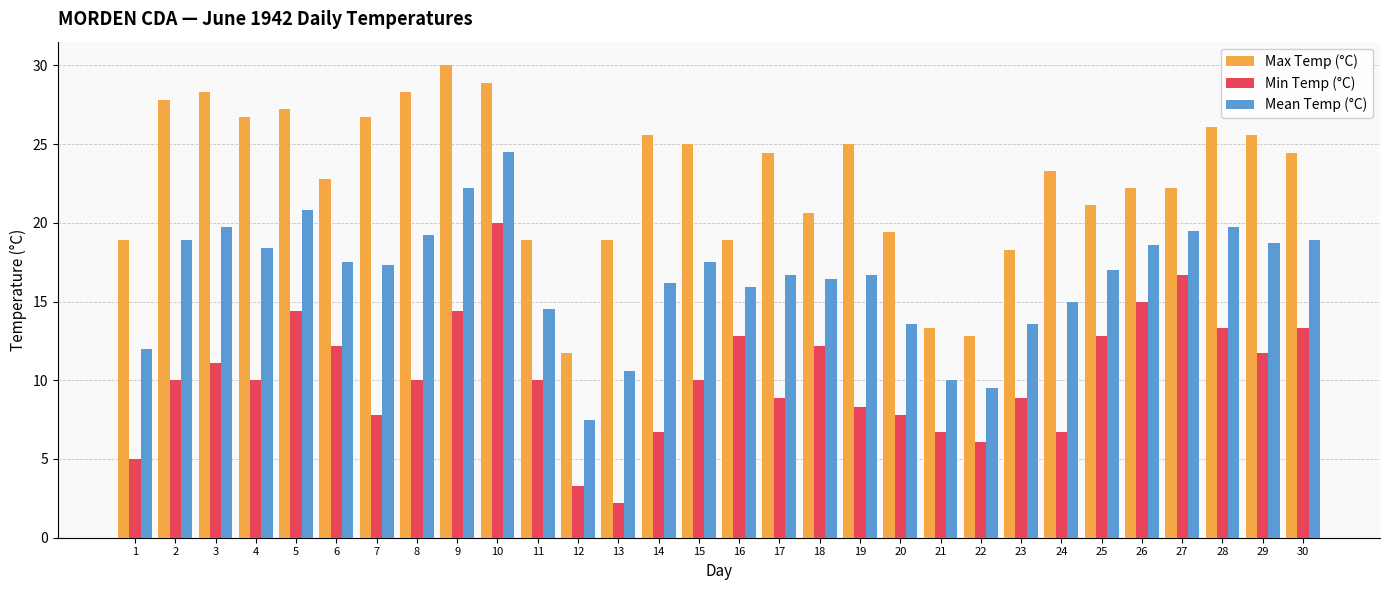

Are the bars grouped side by side (vs. stacked)?

Yes